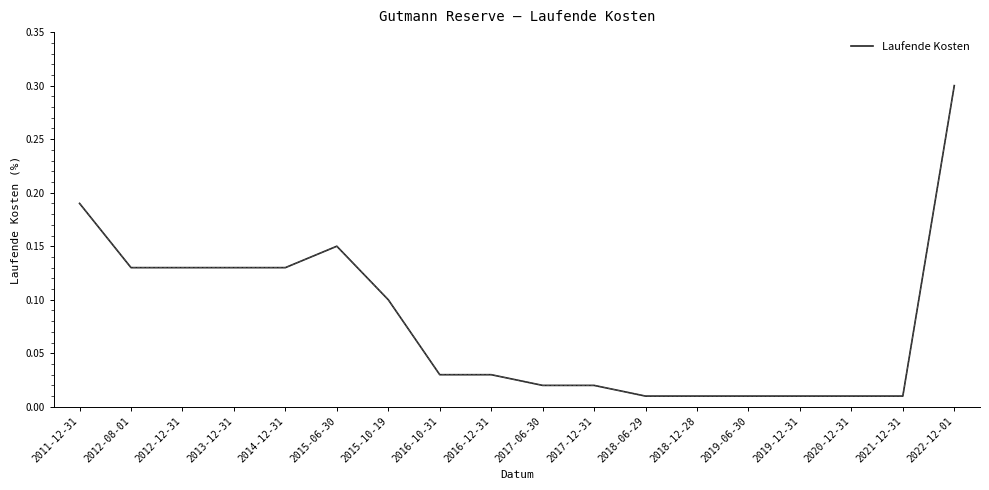

What is the difference between the maximum and minimum values?

0.3